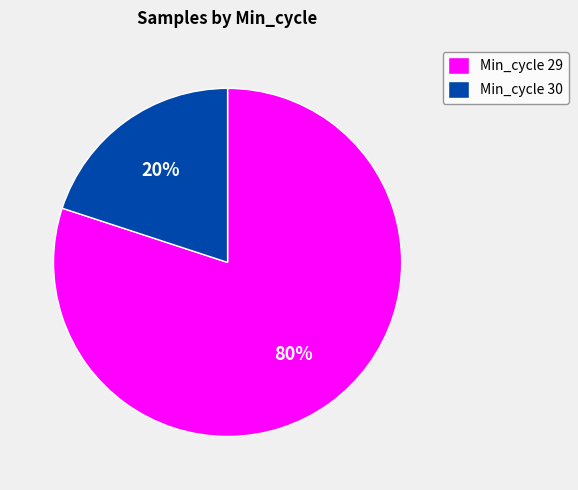

Which slice is the smallest?

Min_cycle 30